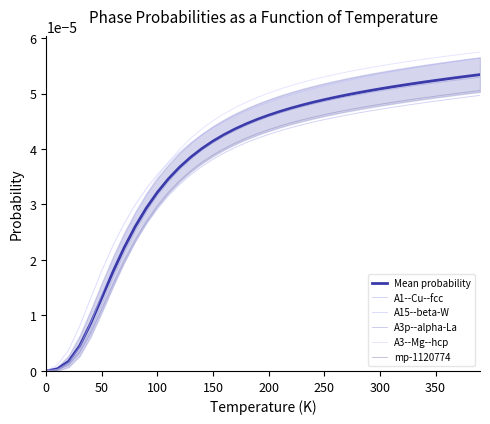

Does the chart have visible grid lines?

No